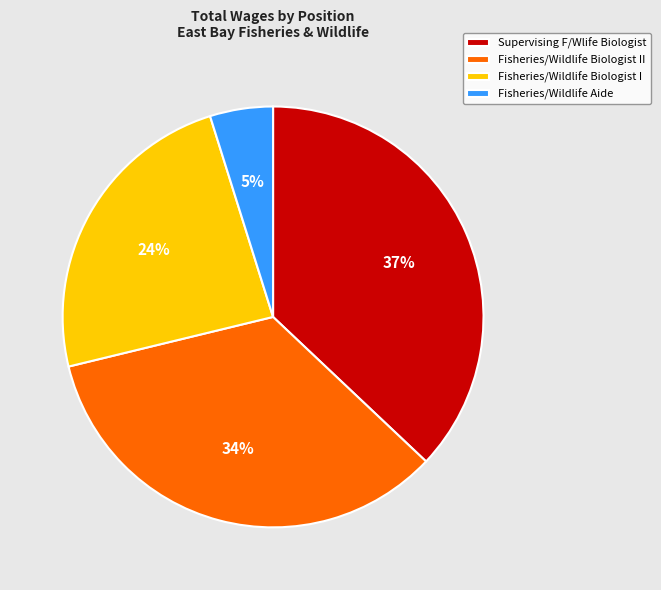

To the nearest percent, what portion does Fisheries/Wildlife Aide represent?

5%